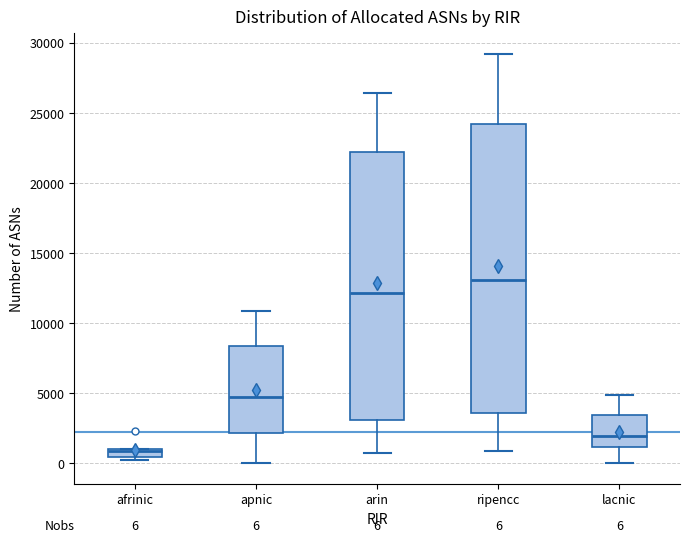

Comparing the boxes themselves (not the whiskers), which one is the tallest?

ripencc